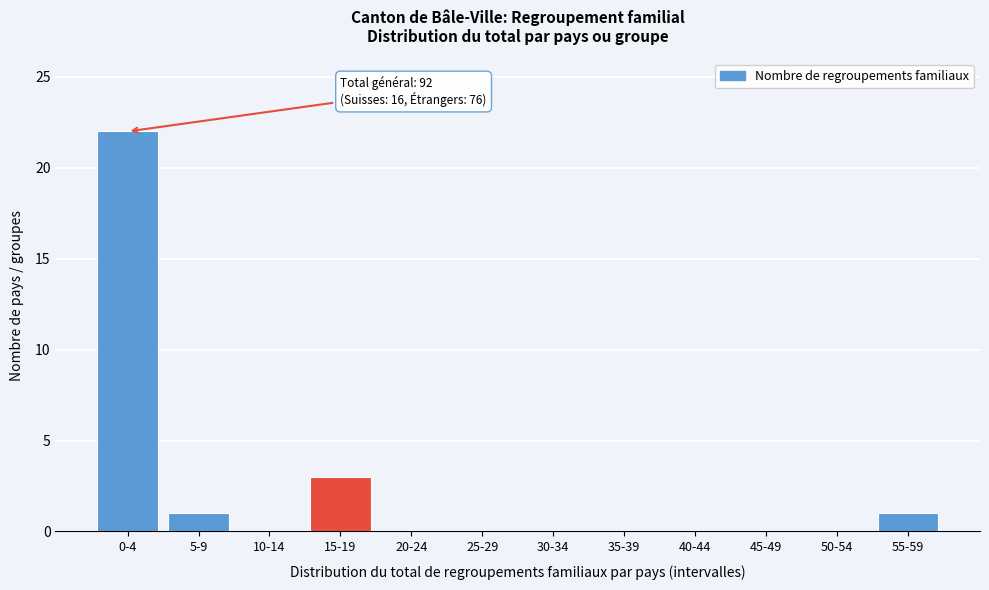

Reading left to right, list all the values displayed in this chart.

0-4=22	5-9=1	10-14=0	15-19=3	20-24=0	25-29=0	30-34=0	35-39=0	40-44=0	45-49=0	50-54=0	55-59=1